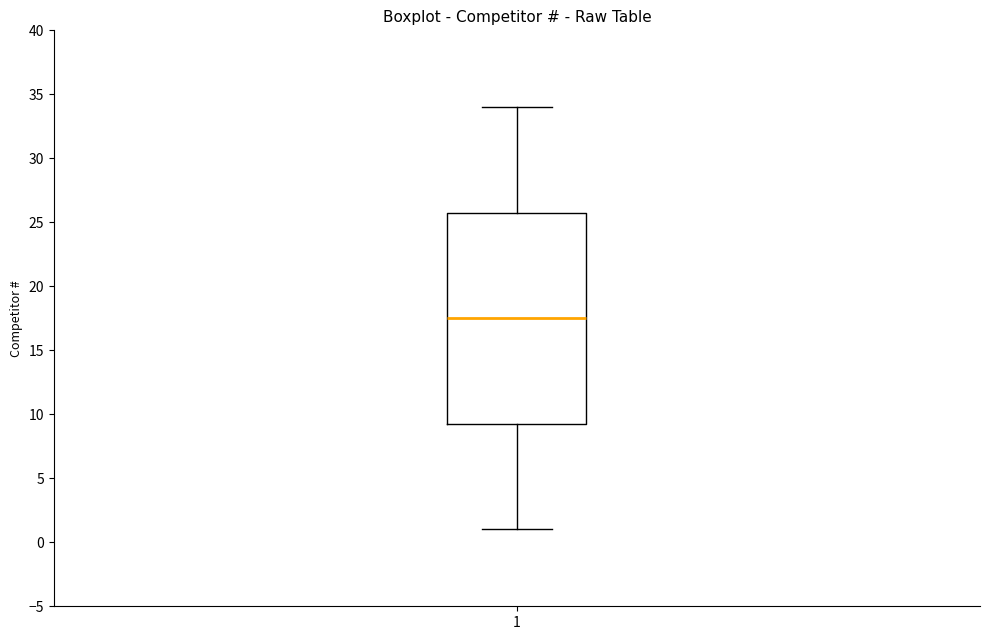

Where does the median line of the box at x = 1 sit on the y-axis? The values are not printed on the chart, so give them approximately, as read against the axis.

17.5